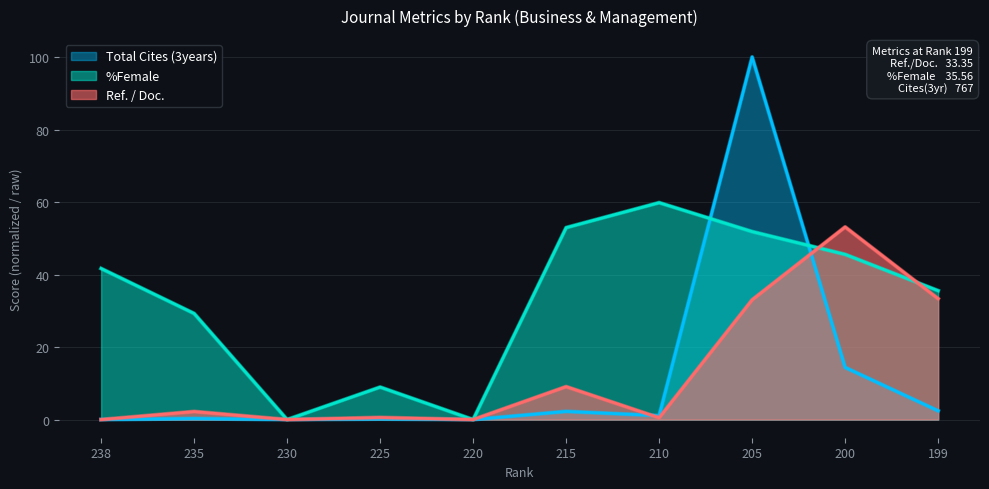

What is the difference between the Ref. / Doc. values at 235 and 225?

1.6